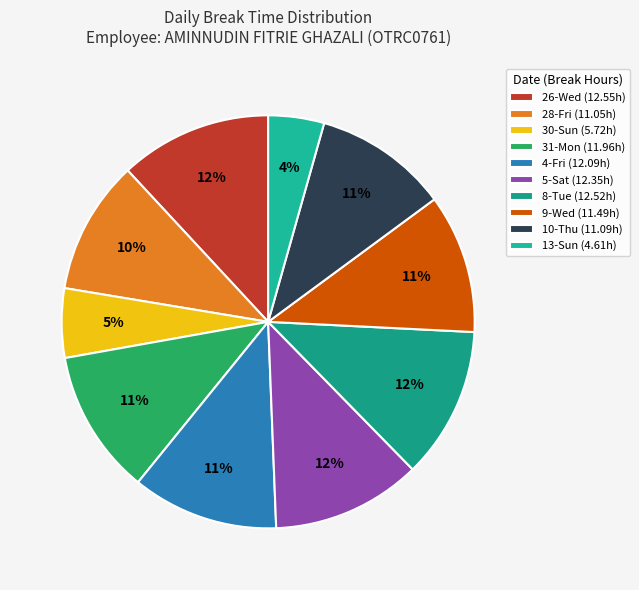

Is it true that 30-Sun is 13% of the pie?

False